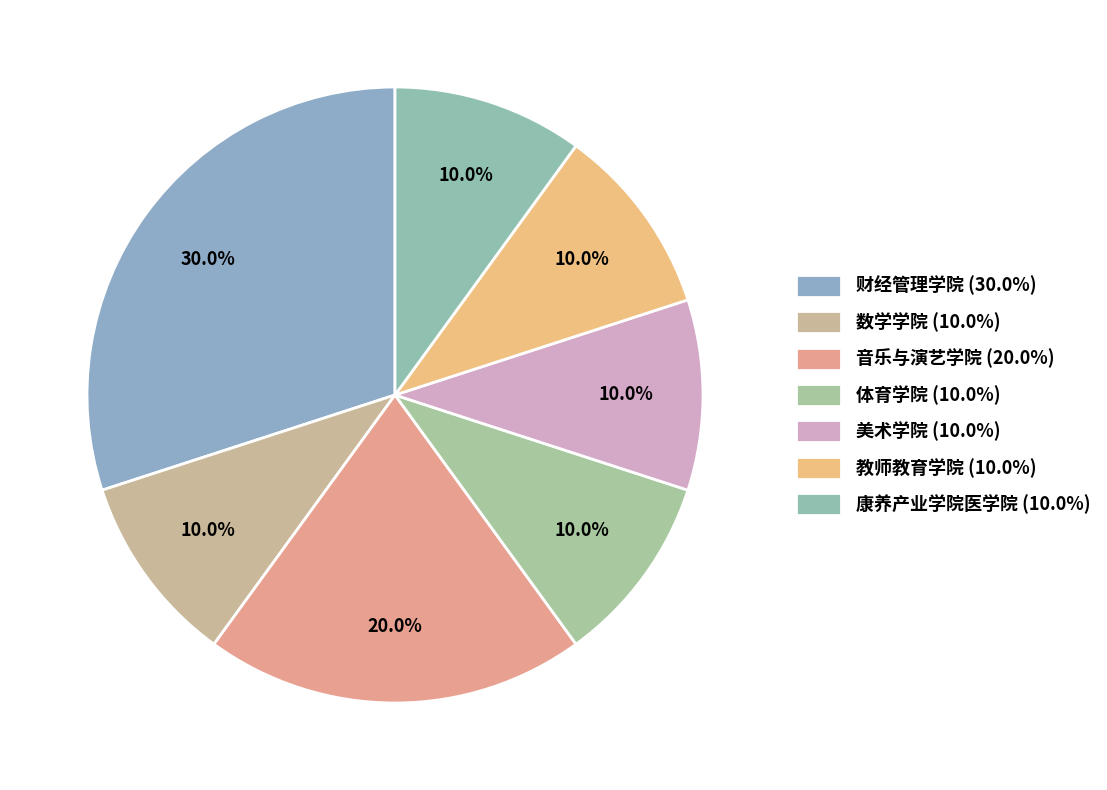

Is it true that 美术学院 is 18% of the pie?

False